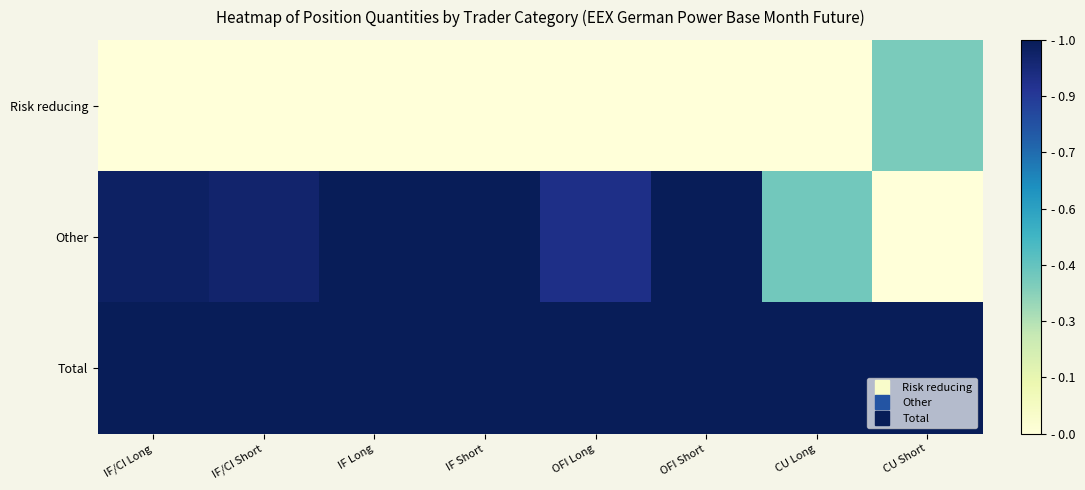

Reading right to left, what are all the values shown in this chart?

Risk reducing: CU Short=0.4	CU Long=0.0	OFI Short=0.0	OFI Long=0.0	IF Short=0.0	IF Long=0.0	IF/CI Short=0.0	IF/CI Long=0.0
Other: CU Short=0.0	CU Long=0.4	OFI Short=1.0	OFI Long=0.9	IF Short=1.0	IF Long=1.0	IF/CI Short=1.0	IF/CI Long=1.0
Total: CU Short=1.0	CU Long=1.0	OFI Short=1.0	OFI Long=1.0	IF Short=1.0	IF Long=1.0	IF/CI Short=1.0	IF/CI Long=1.0